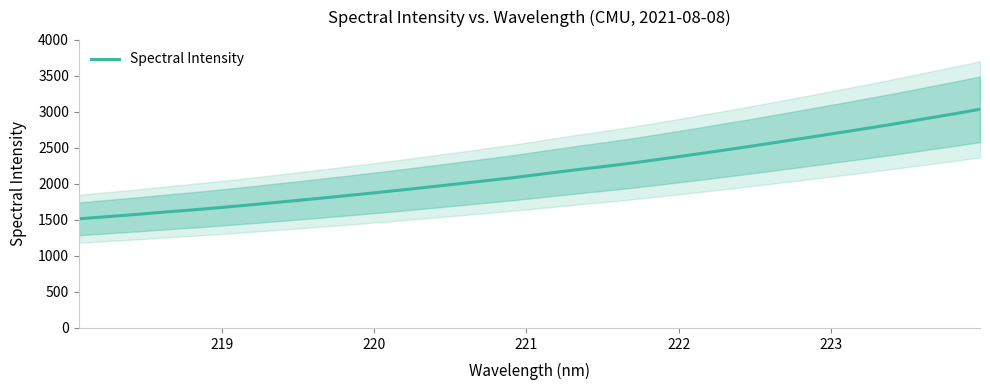

True or false: there are more than 0 points higher than both neighbors.

False